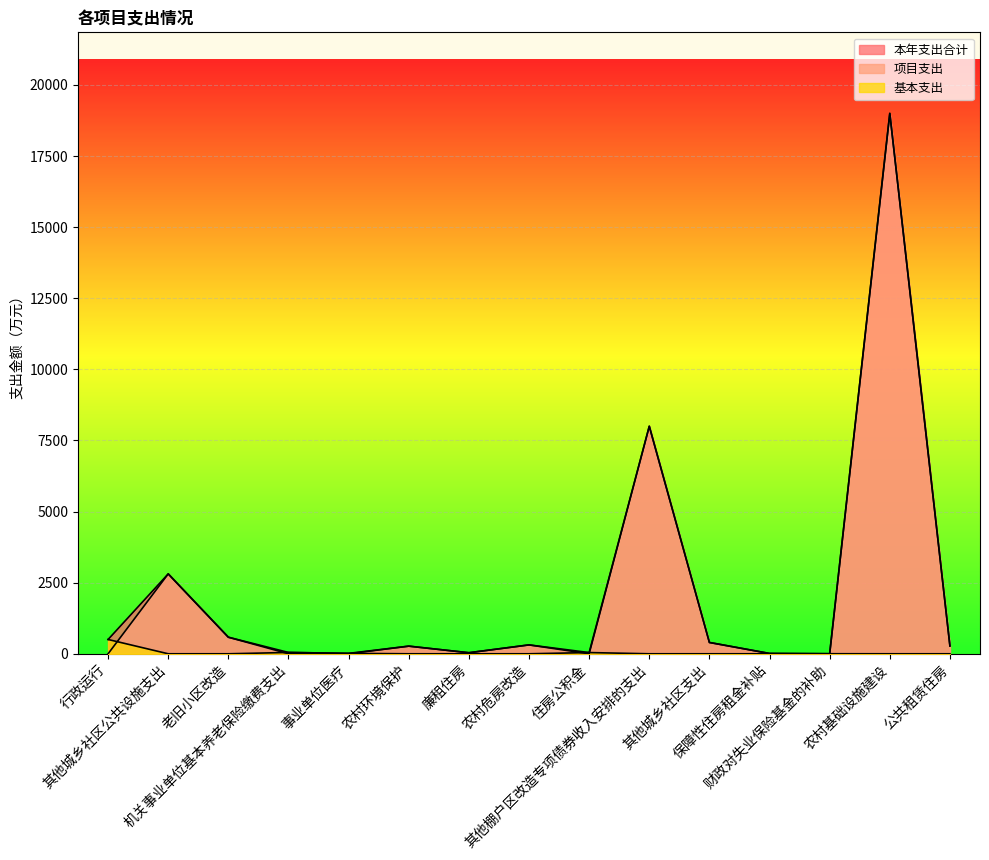

Which has a higher value, 财政对失业保险基金的补助 or 其他城乡社区公共设施支出?

其他城乡社区公共设施支出